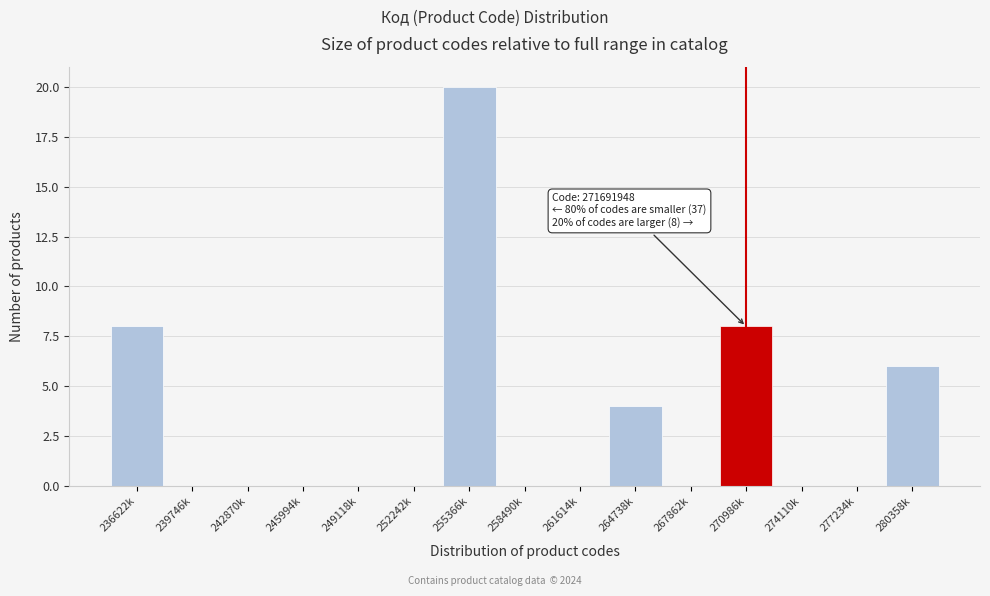

Reading left to right, extract all data points from this chart.

236622k=8	239746k=0	242870k=0	245994k=0	249118k=0	252242k=0	255366k=20	258490k=0	261614k=0	264738k=4	267862k=0	270986k=8	274110k=0	277234k=0	280358k=6